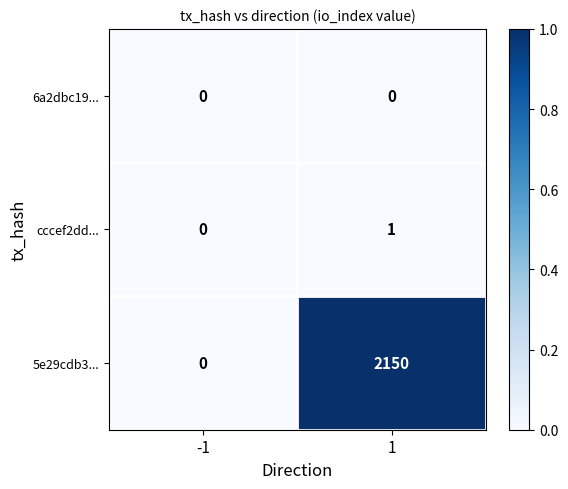

Between -1 and 1, which series saw the biggest shift?

5e29cdb3...